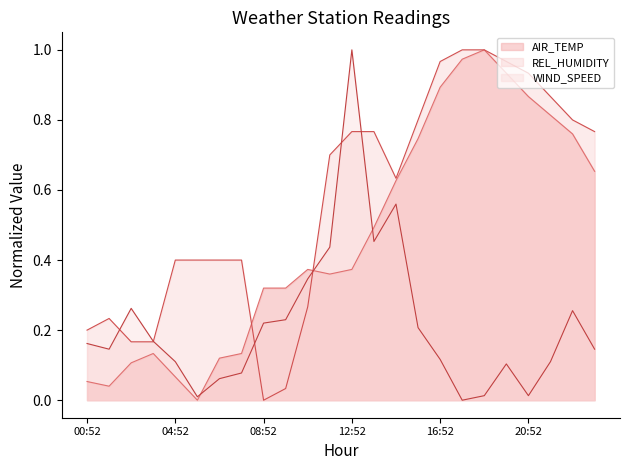

How many categories are shown in the chart?

24